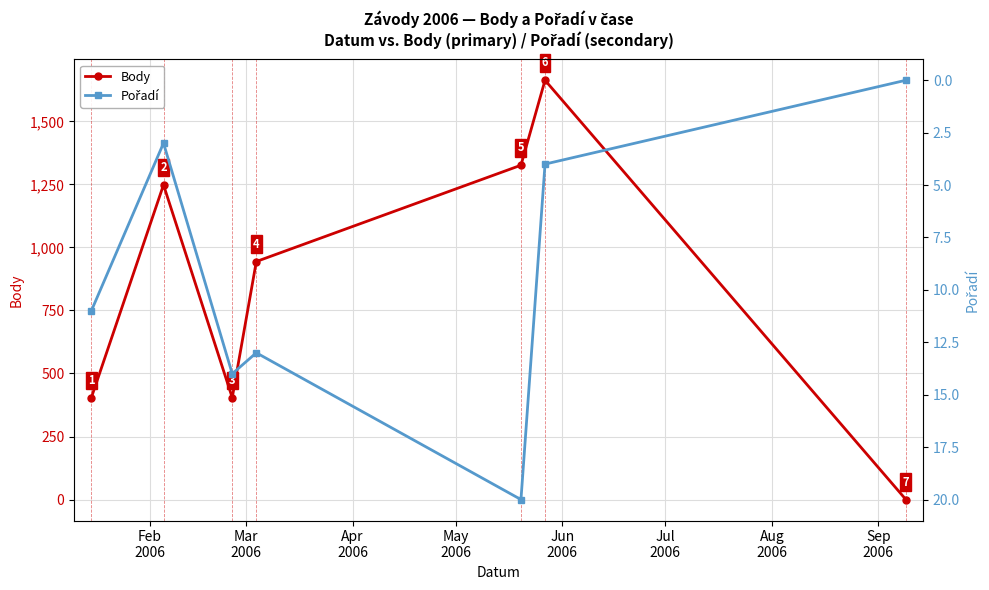

What is the value of the Body point at the 4th from the left?

944